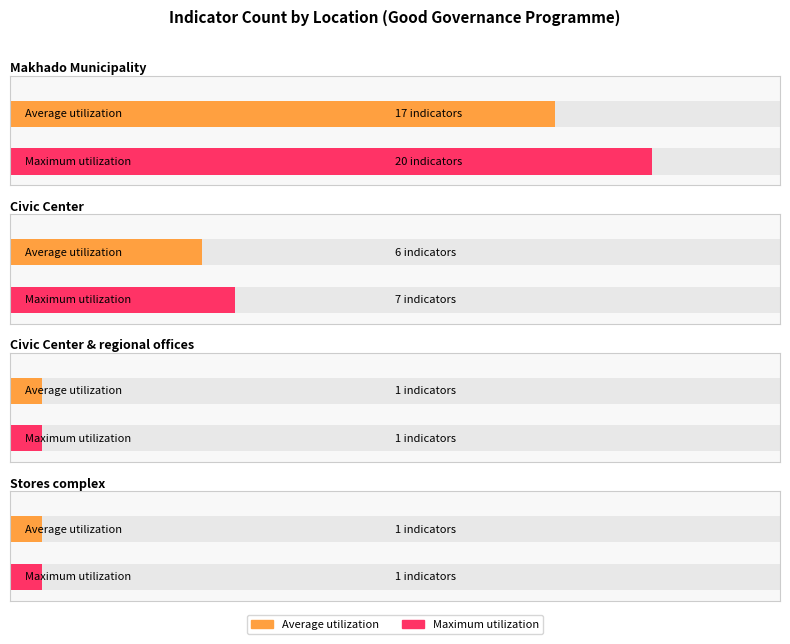

What is the label of the 7th bar from the left?

Civic Center